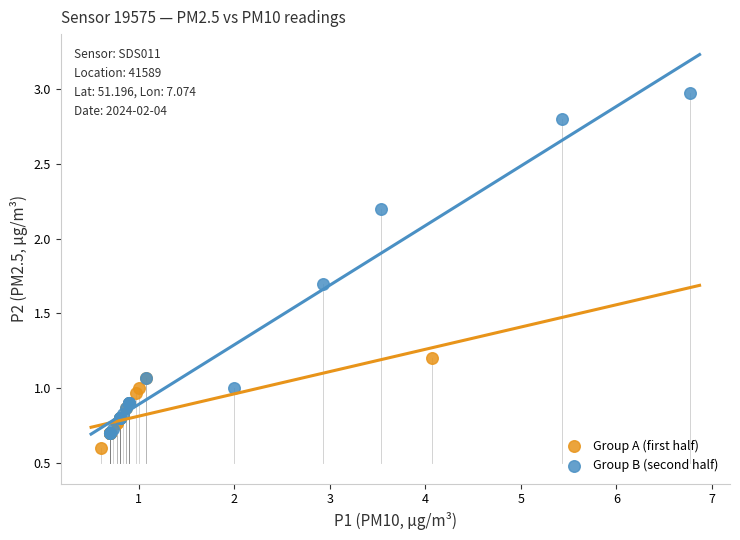

Which series has the largest Y range (max minus min)?

Group B (second half)